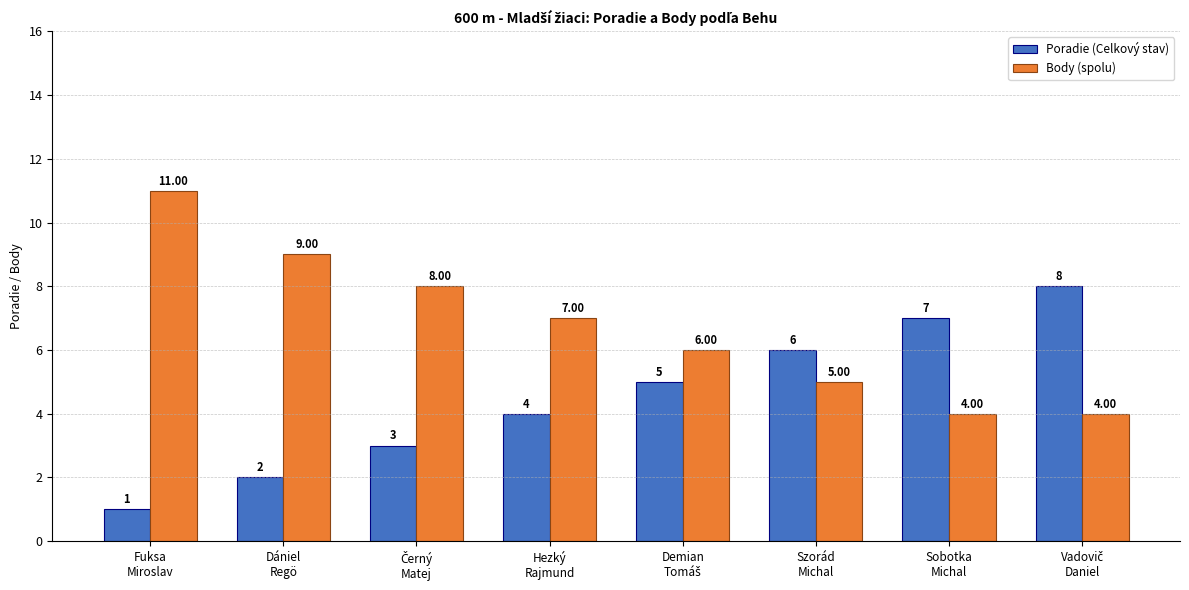

Which category has the highest value in the Body (spolu) series?

Fuksa
Miroslav